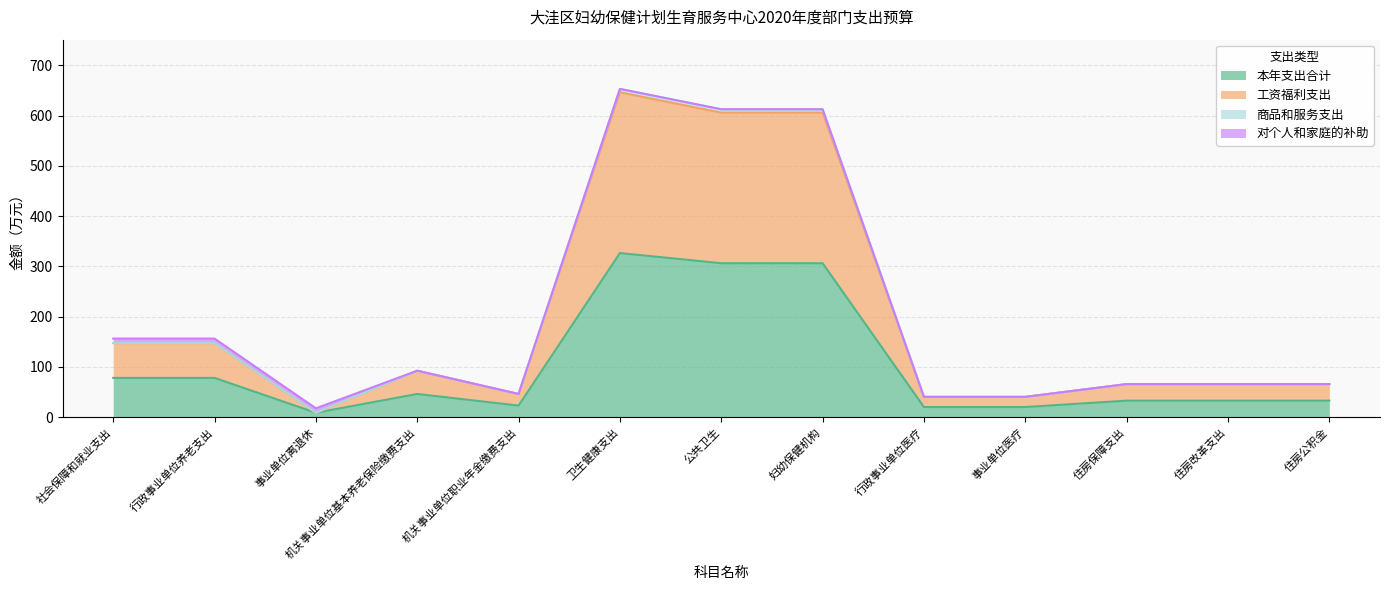

At which category is the sum across all series the highest?

卫生健康支出